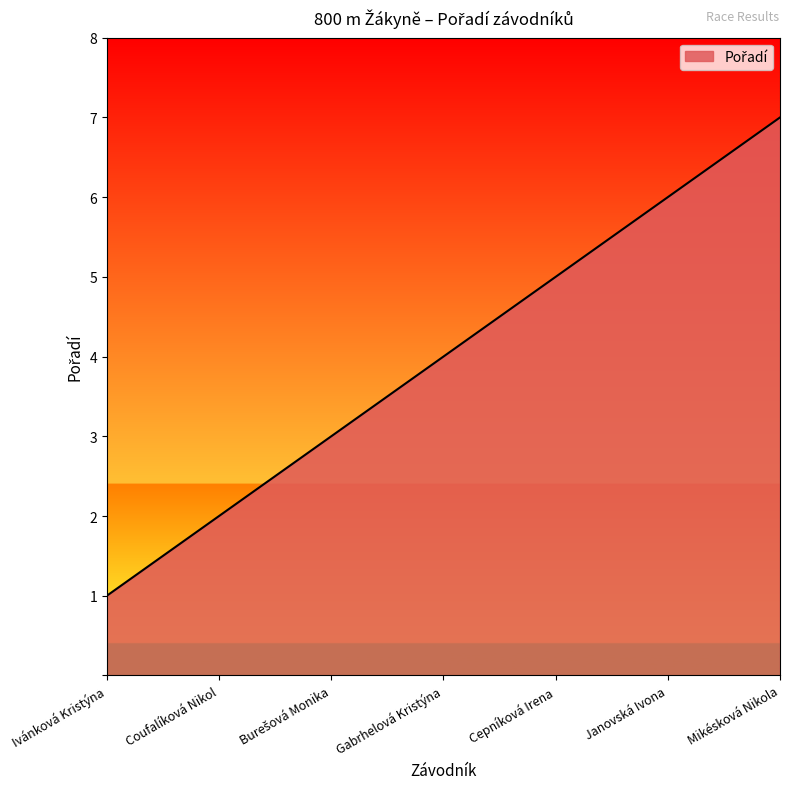

What value does the data have at Cepníková Irena?

5